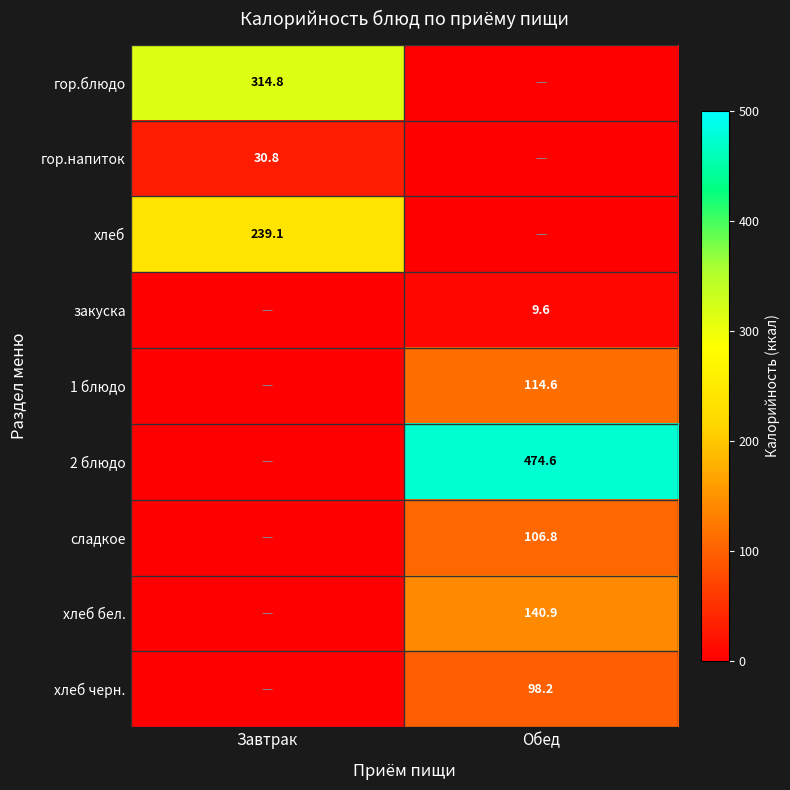

The хлеб series shows 347.9 at Завтрак. True or false?

False